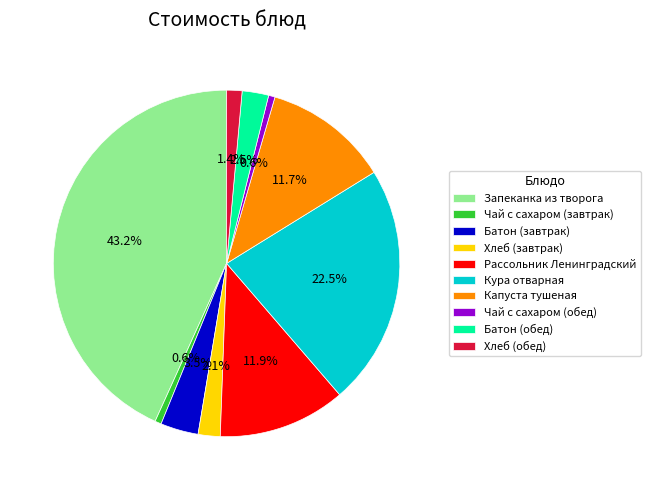

To the nearest percent, what is the difference between the largest and smallest slice percentages?

43%